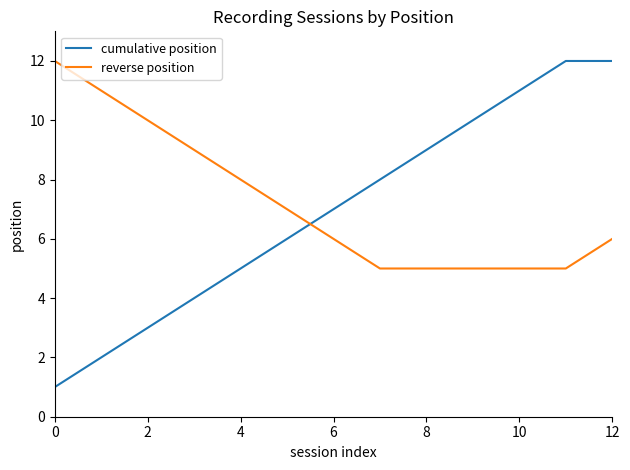

Which series has the widest spread of values?

cumulative position